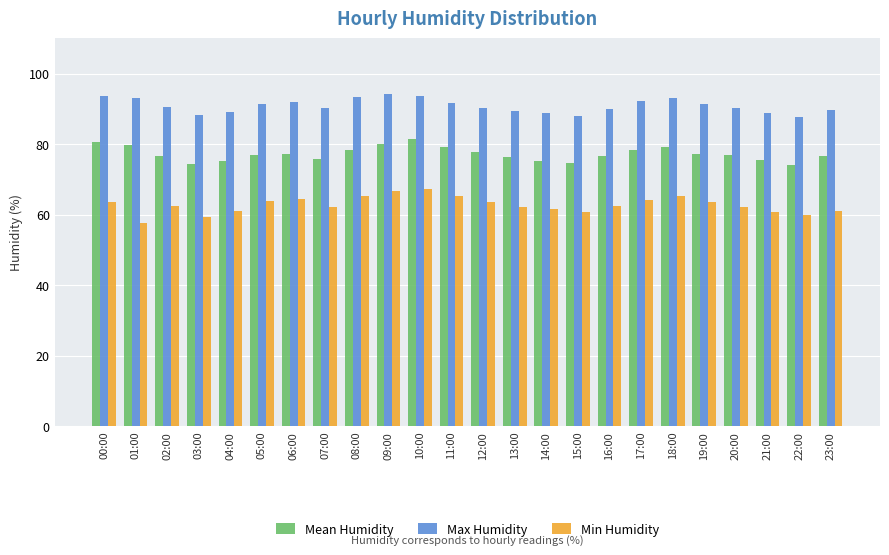

What is the difference between the highest and lowest values at 00:00?

30.3